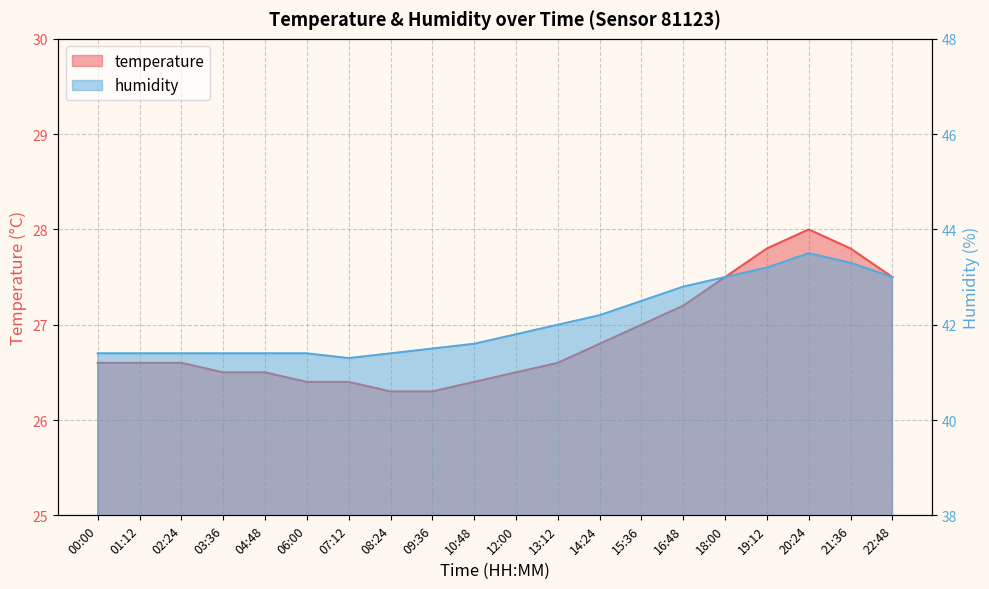

What is the label of the 4th point from the right?

19:12